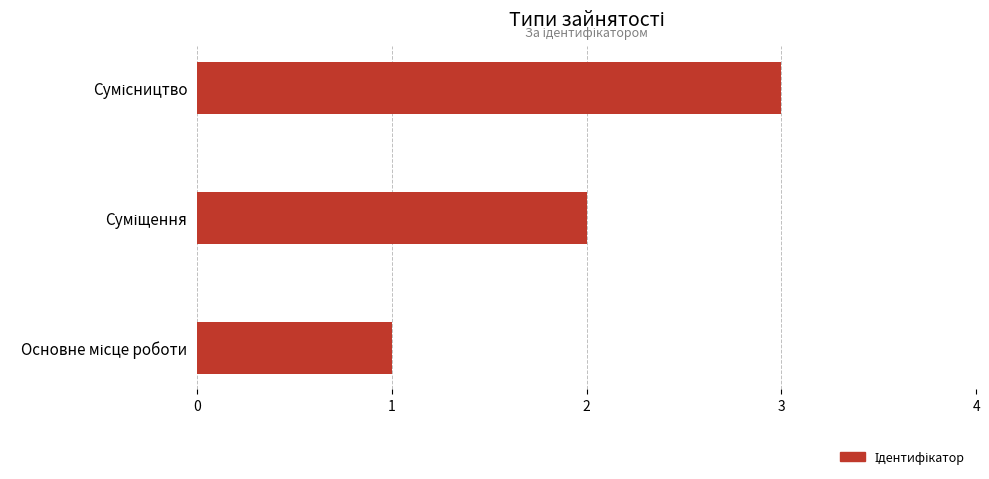

What is the sum of all values?

6